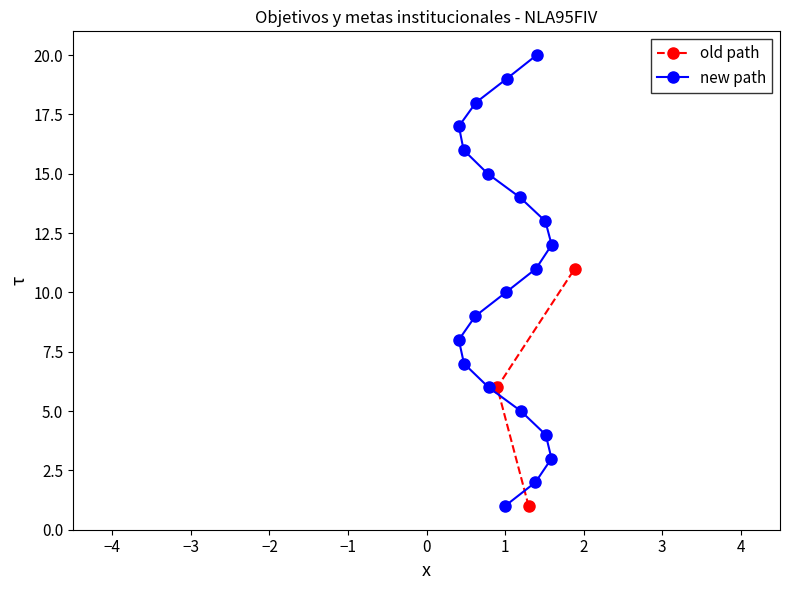

What is the difference between the maximum and second lowest values?

18